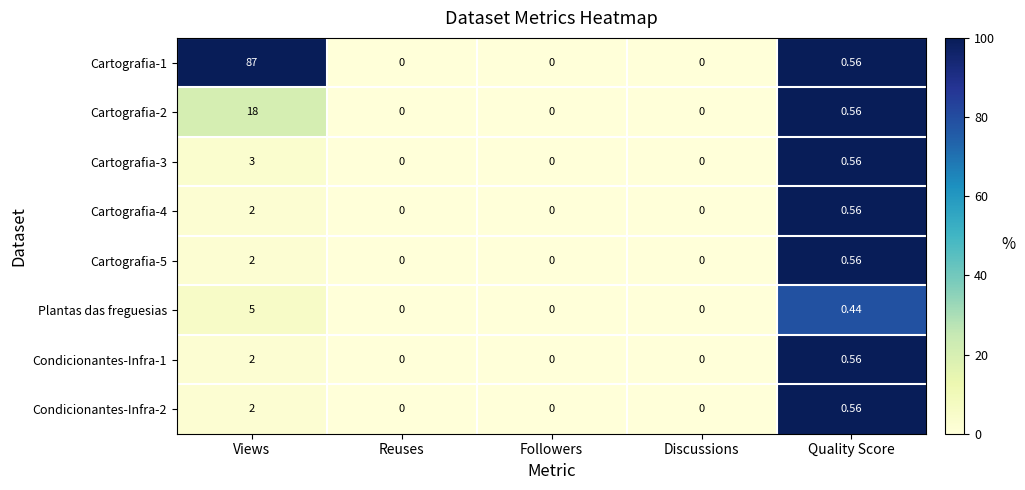

Where is Plantas das freguesias nearest to the value 2?

Quality Score